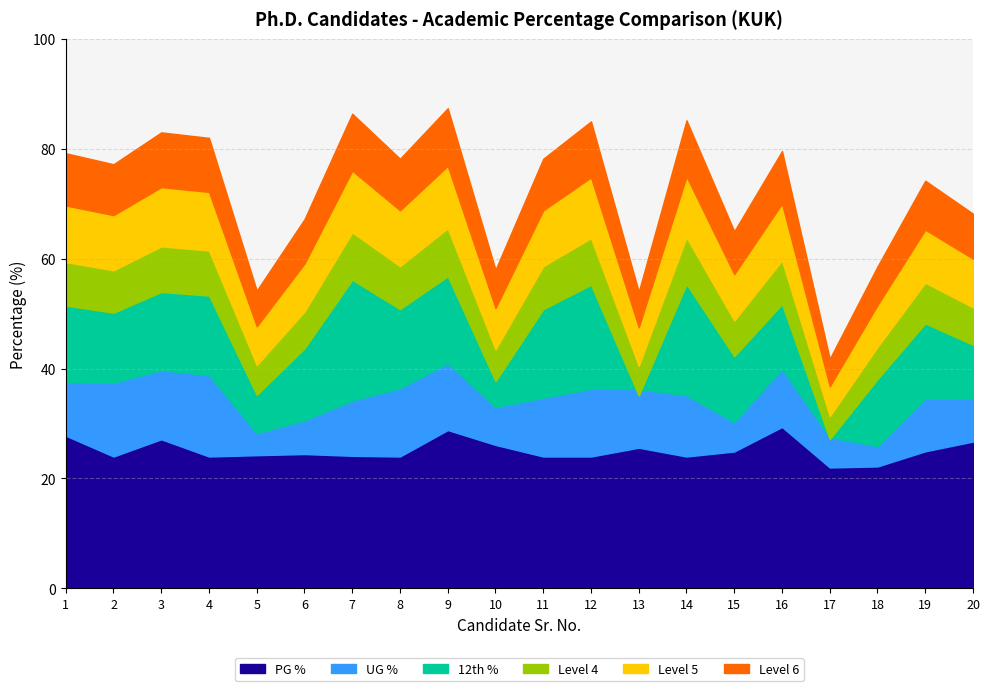

At which category is the sum across all series the highest?

9